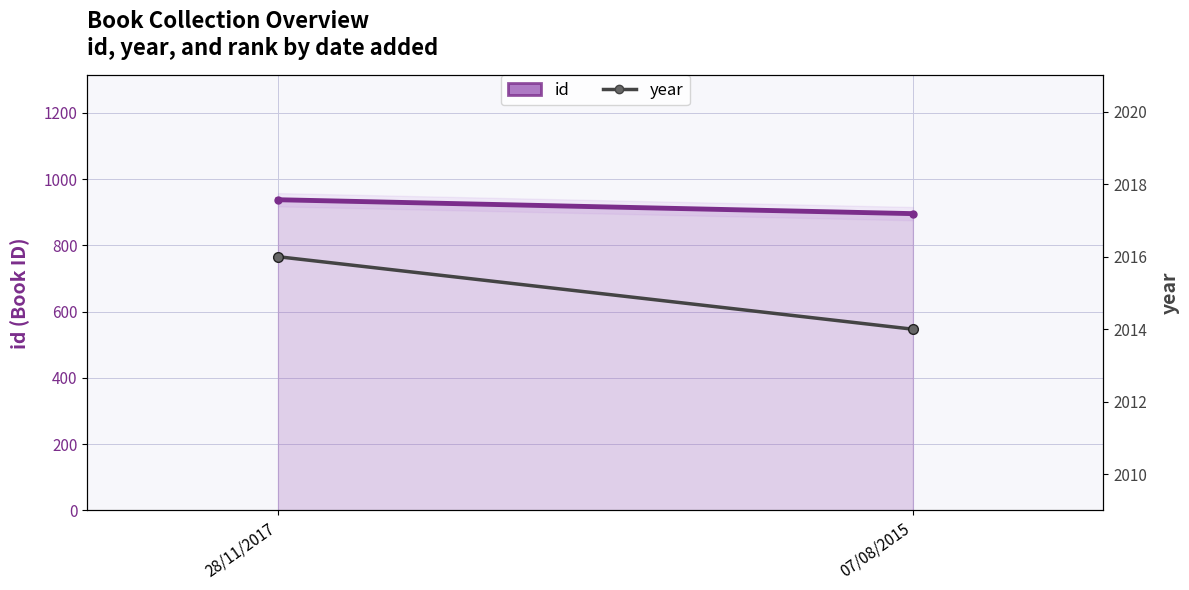

At which label does year reach its peak?

28/11/2017